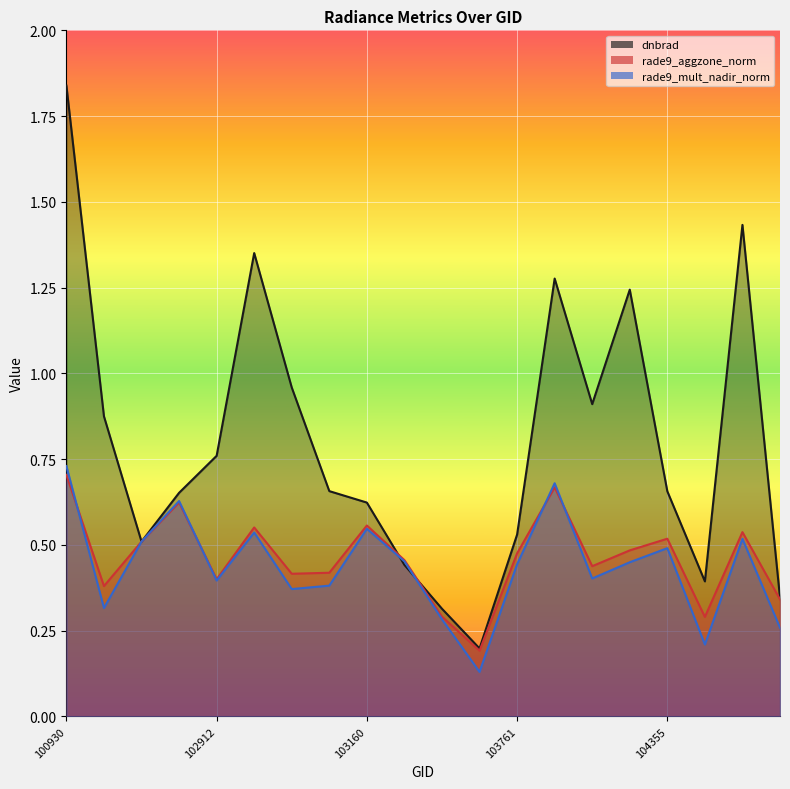

True or false: rade9_mult_nadir_norm and rade9_aggzone_norm cross at least once.

True